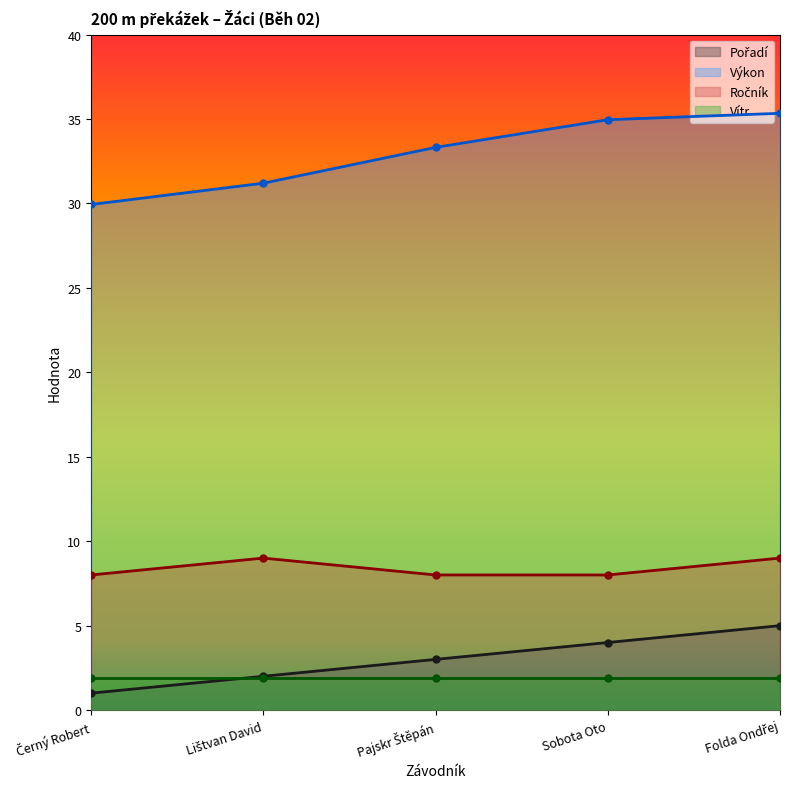

True or false: Výkon has more than 1 interior local peaks.

False